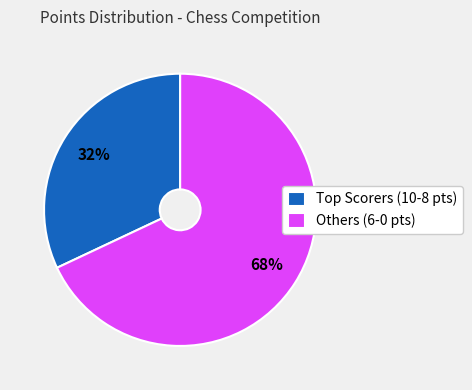

Is it true that Others (6-0 pts) is 68% of the pie?

True